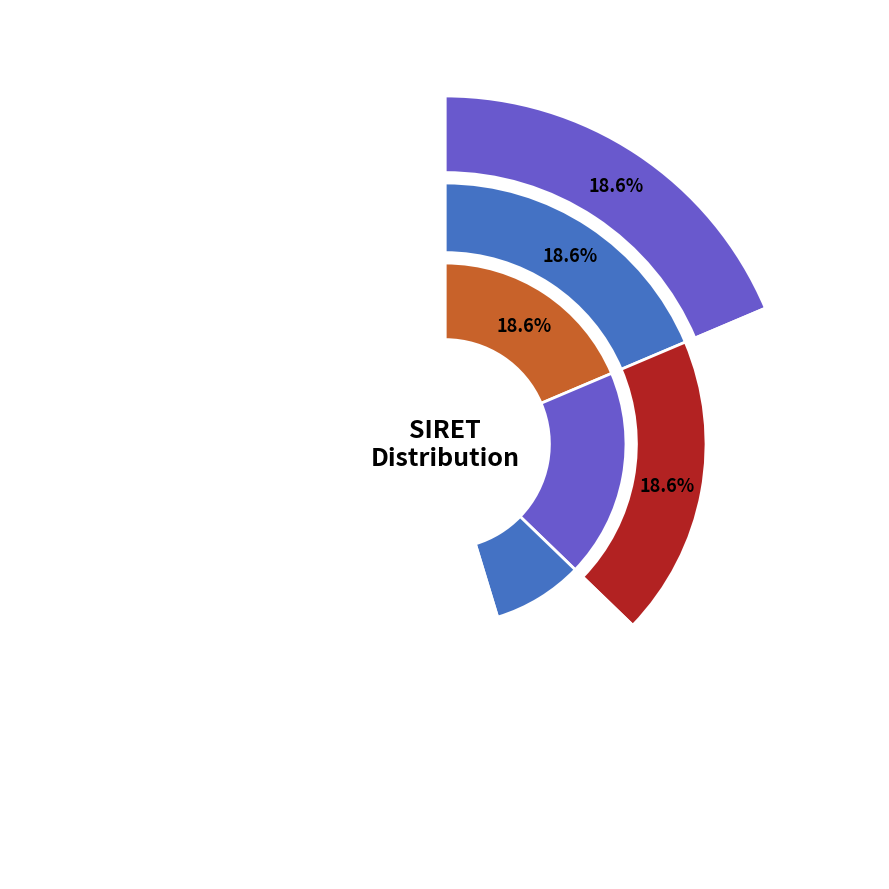

To the nearest percent, what percentage of the pie is 390392173?

8%